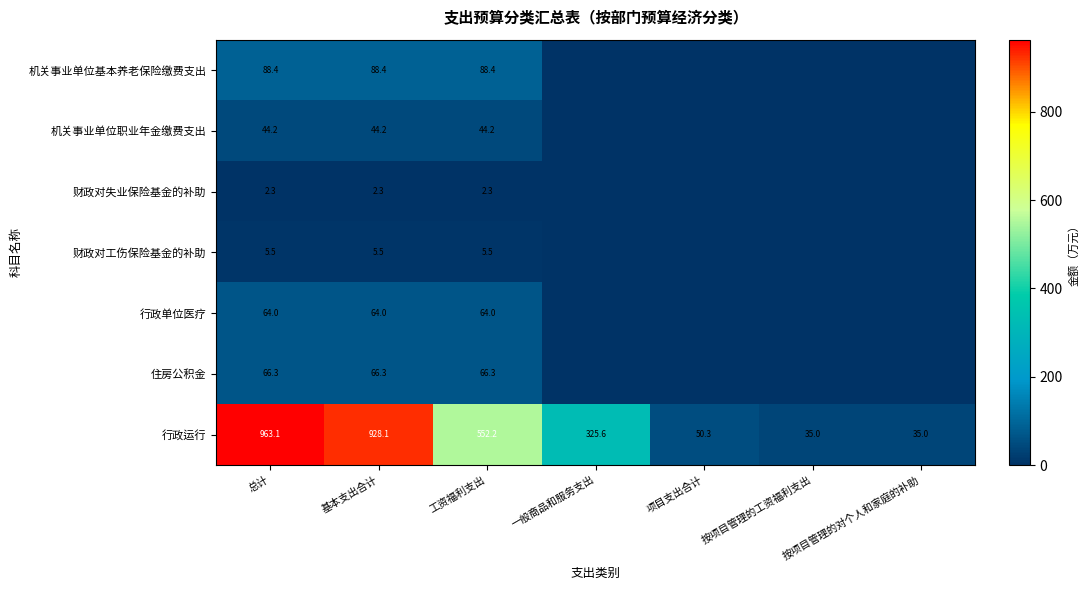

What is the difference between the highest and lowest values at 工资福利支出?

549.9